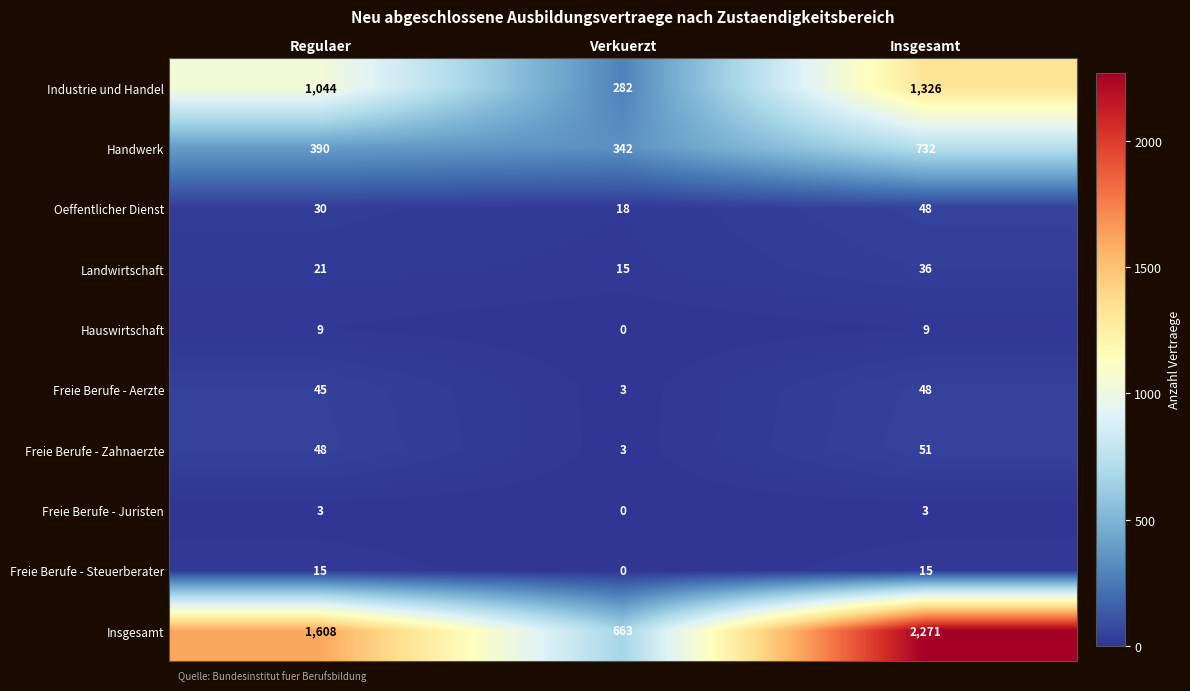

Read the Freie Berufe - Aerzte value at Regulaer, to the nearest 5.

45